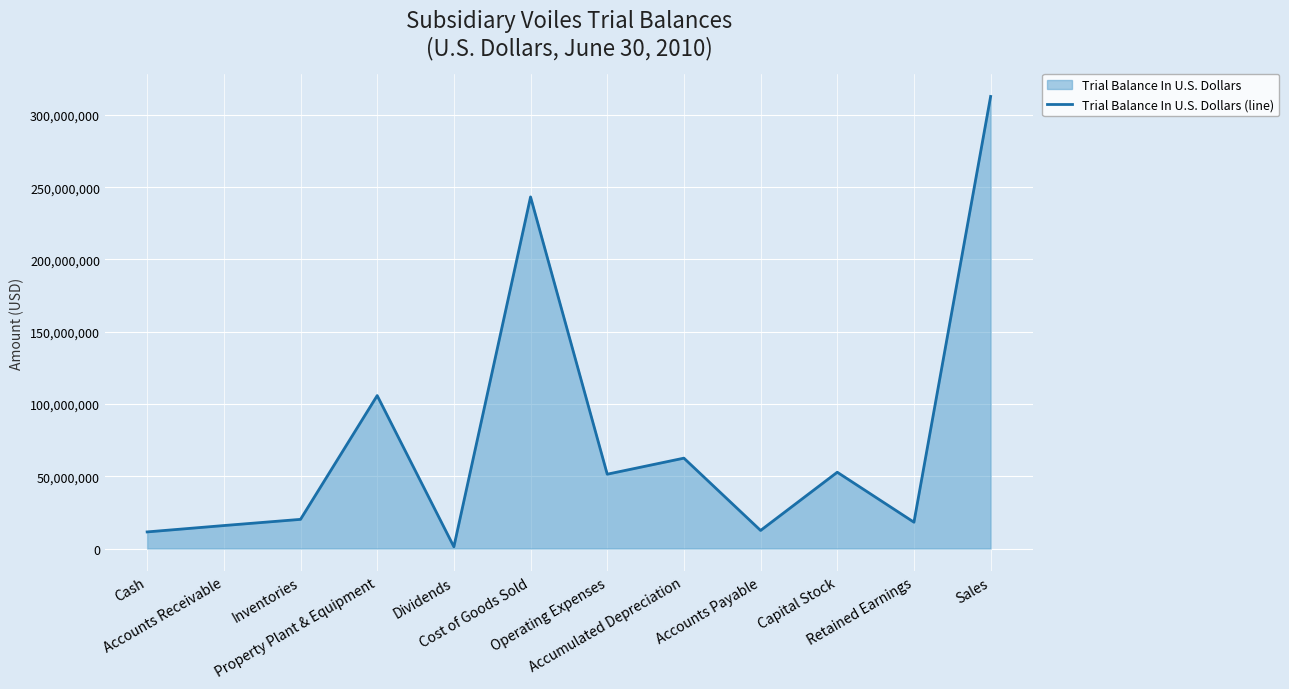

Reading right to left, extract all data points from this chart.

Sales=312750000.0	Retained Earnings=18215550.0	Capital Stock=52786500.0	Accounts Payable=12514359.0	Accumulated Depreciation=62528979.5	Operating Expenses=51430000.0	Cost of Goods Sold=243250000.0	Dividends=1230164.0	Property Plant & Equipment=105815450.0	Inventories=20184450.0	Accounts Receivable=15902900.0	Cash=11499020.0